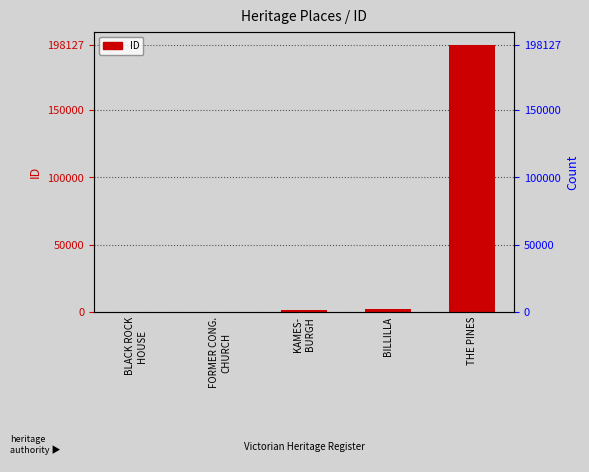

At which label is the value closest to 99139?

BILLILLA